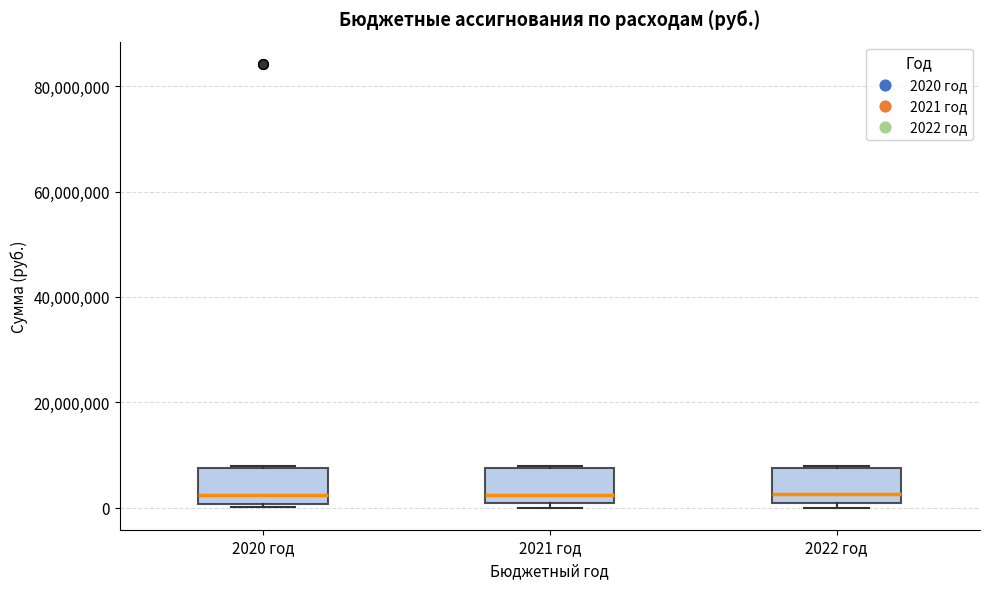

Reading left to right, read every box against the y-axis: the position of its median line, the range the box covers, and the ends of its whiskers. The values are not printed on the chart, so give them approximately, as read against the axis.

2020 год: median 2000000, box 0 to 8000000, whiskers 0 to 8000000
2021 год: median 2000000, box 0 to 8000000, whiskers 0 (just below the box's lower edge) to 8000000
2022 год: median 2000000, box 0 to 8000000, whiskers 0 (just below the box's lower edge) to 8000000